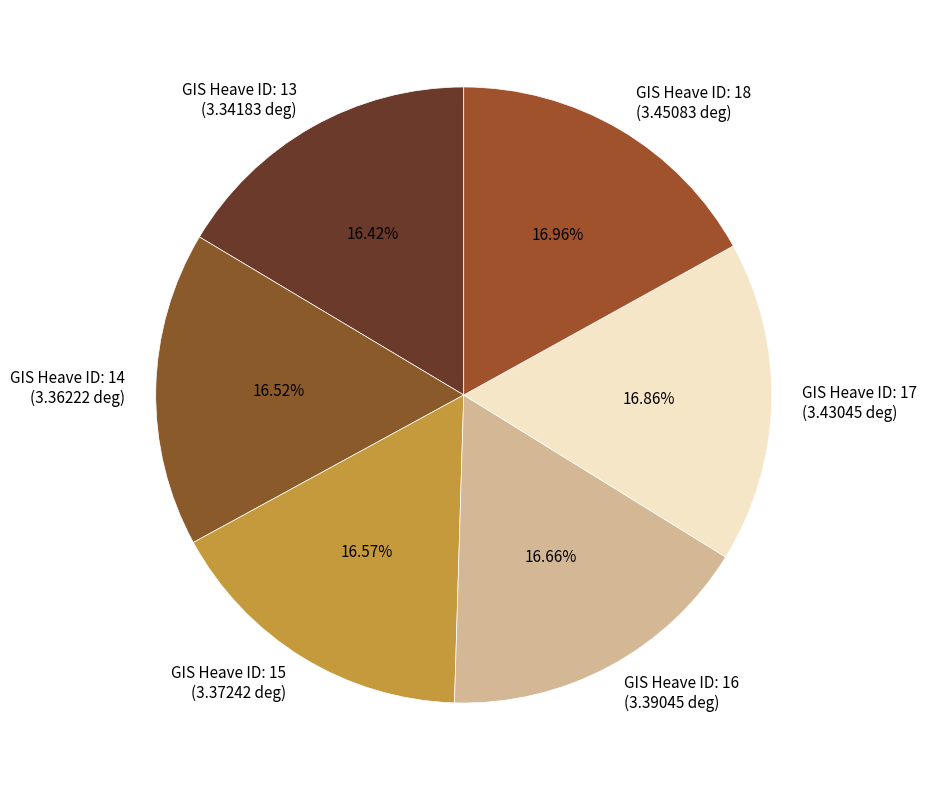

What is the largest slice in the pie chart?

18